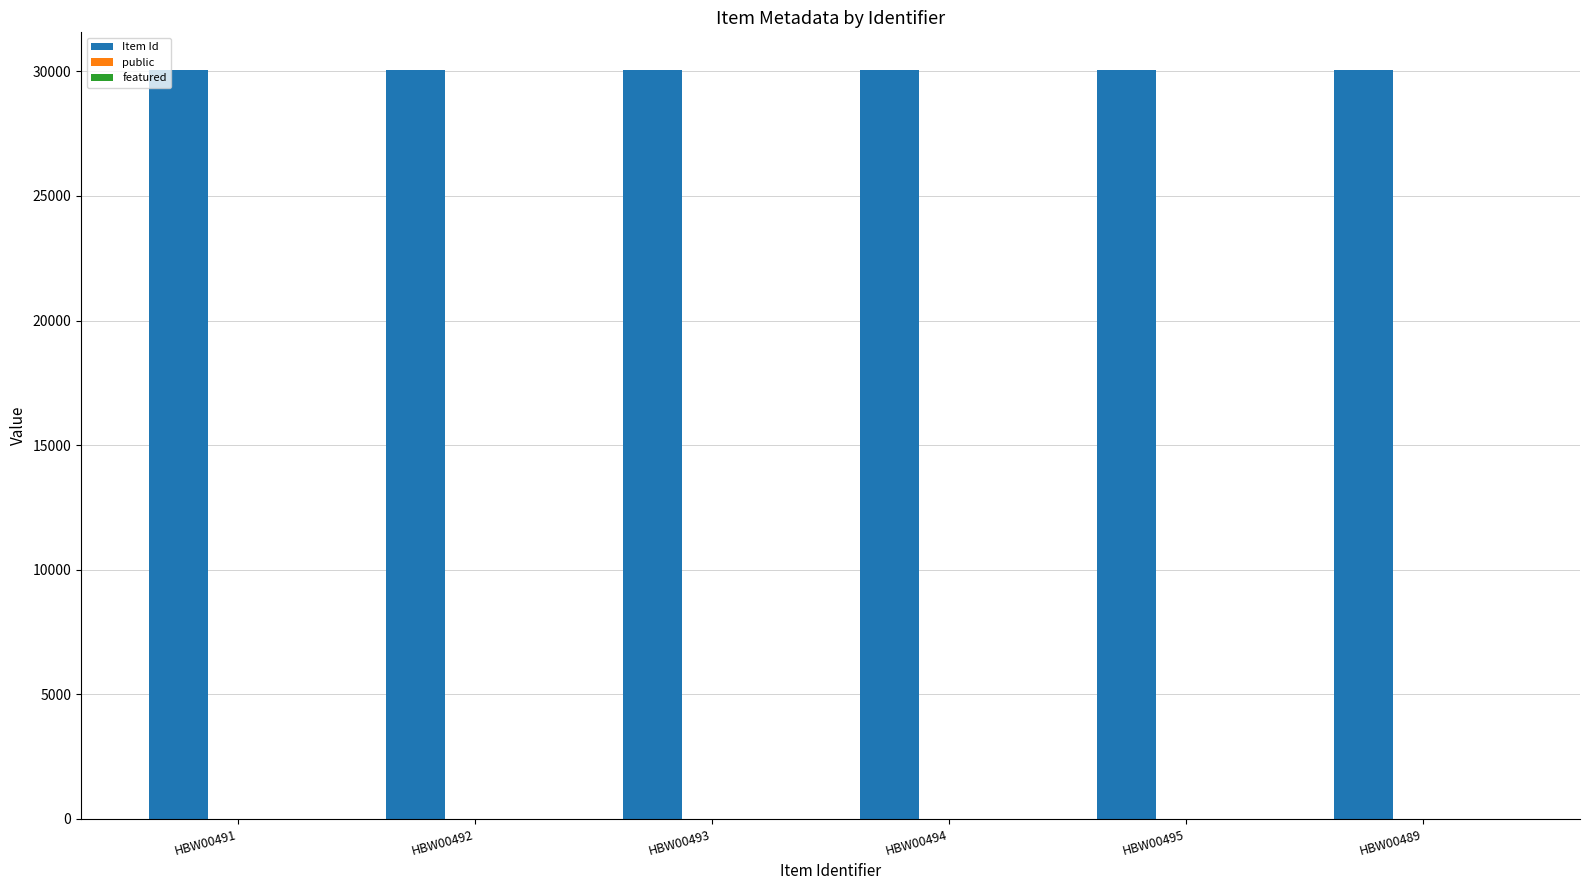

Which series has the largest total across all categories?

Item Id